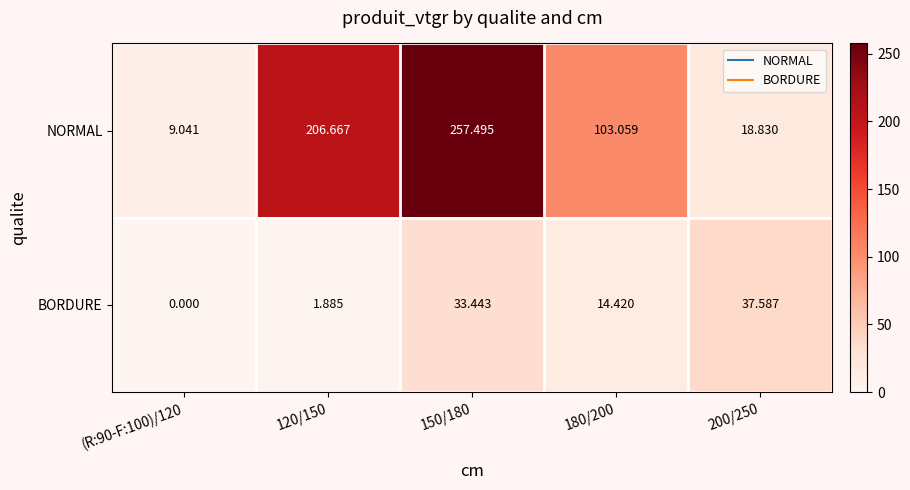

What is the total value across all series at (R:90-F:100)/120?

9.0